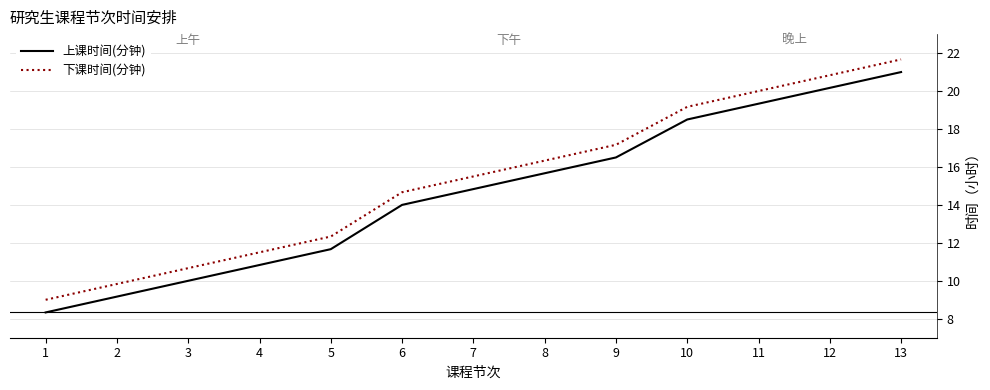

At how many categories does at least one series exceed 10?

11